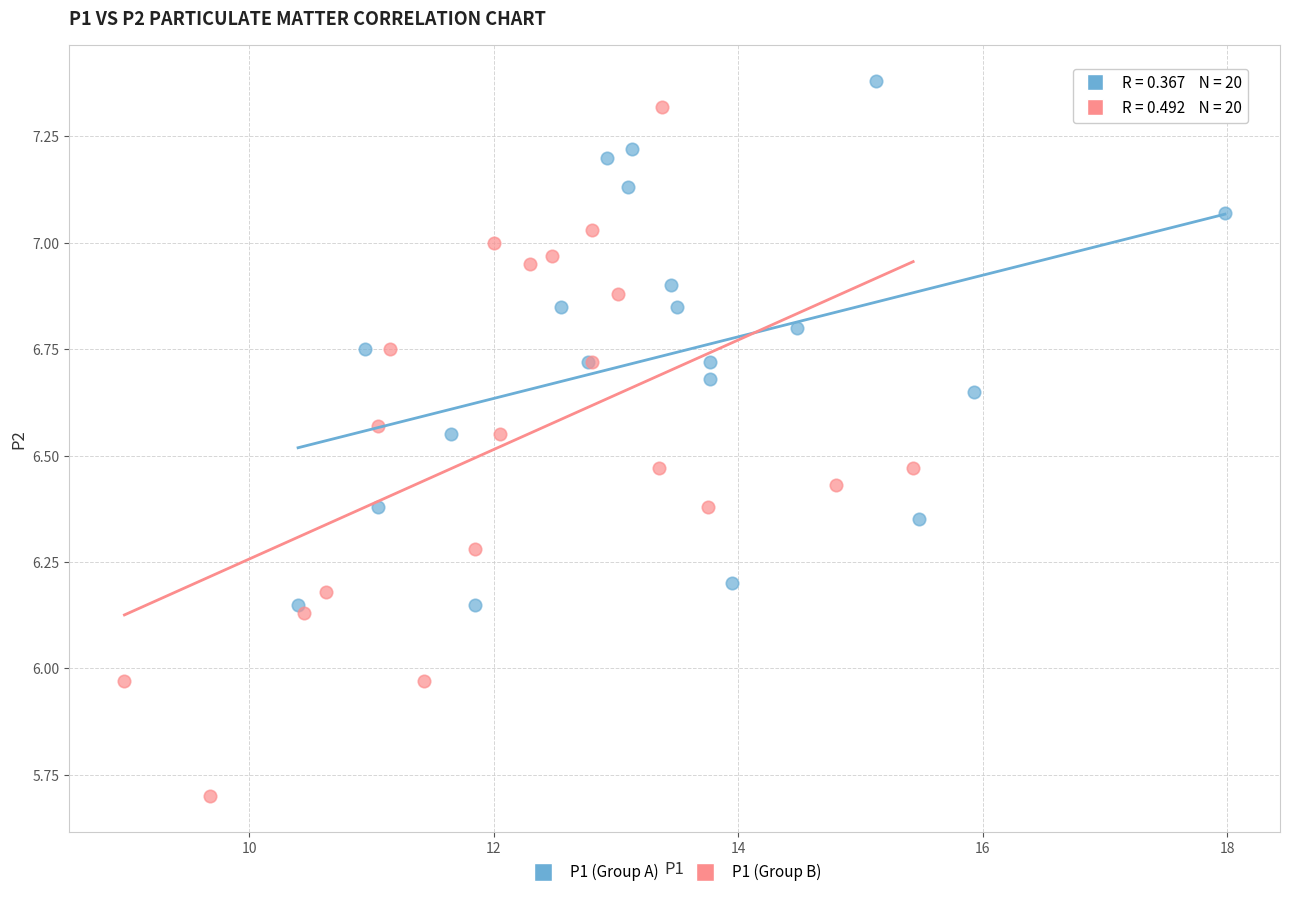

Which series reaches the maximum Y coordinate?

P1 (Group A)